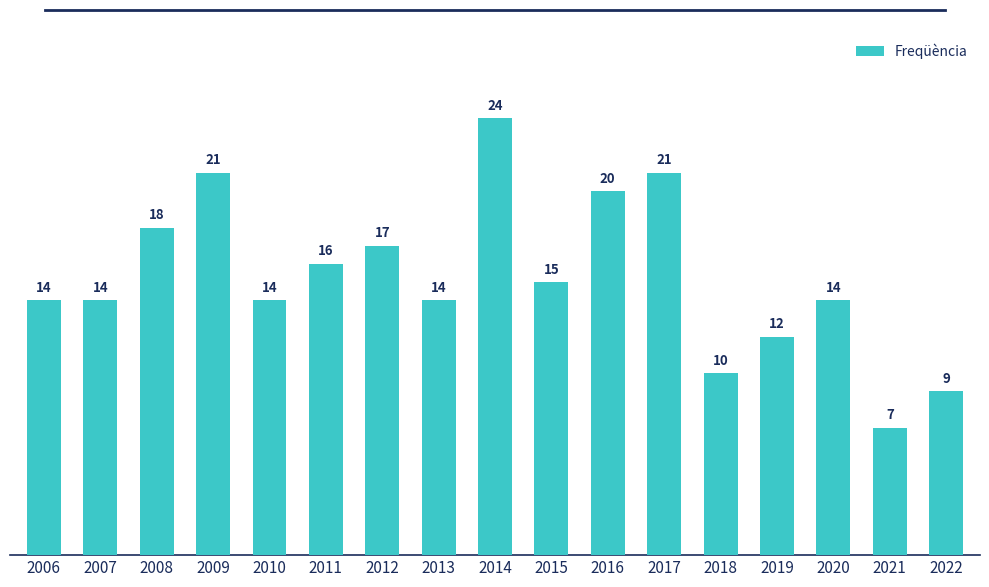

Which label corresponds to the largest value in the chart?

2014